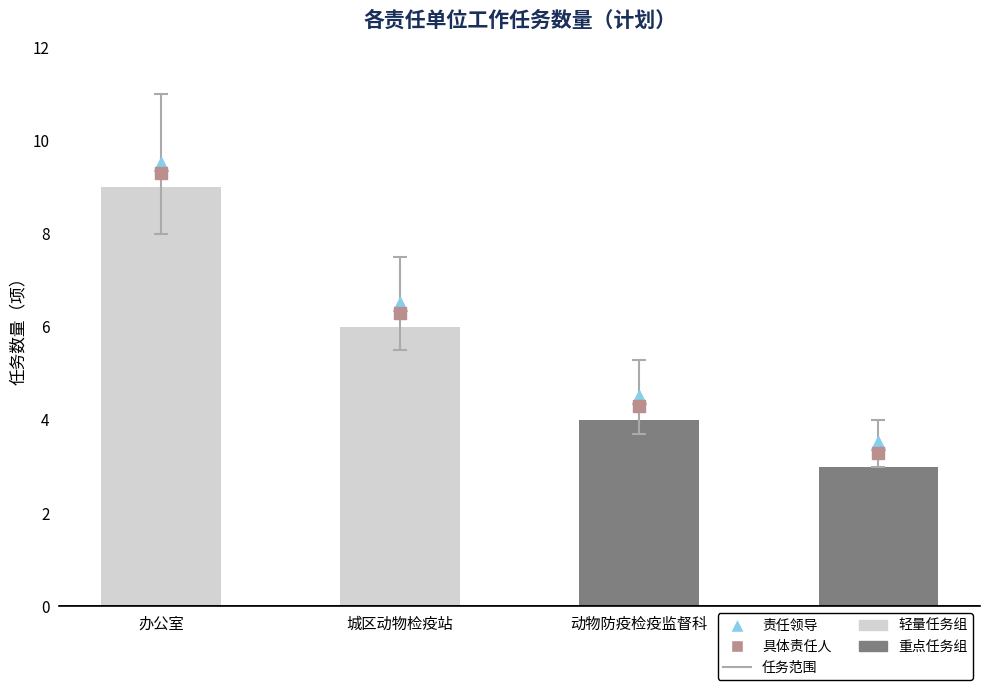

Which series has the largest Y range (max minus min)?

具体责任人